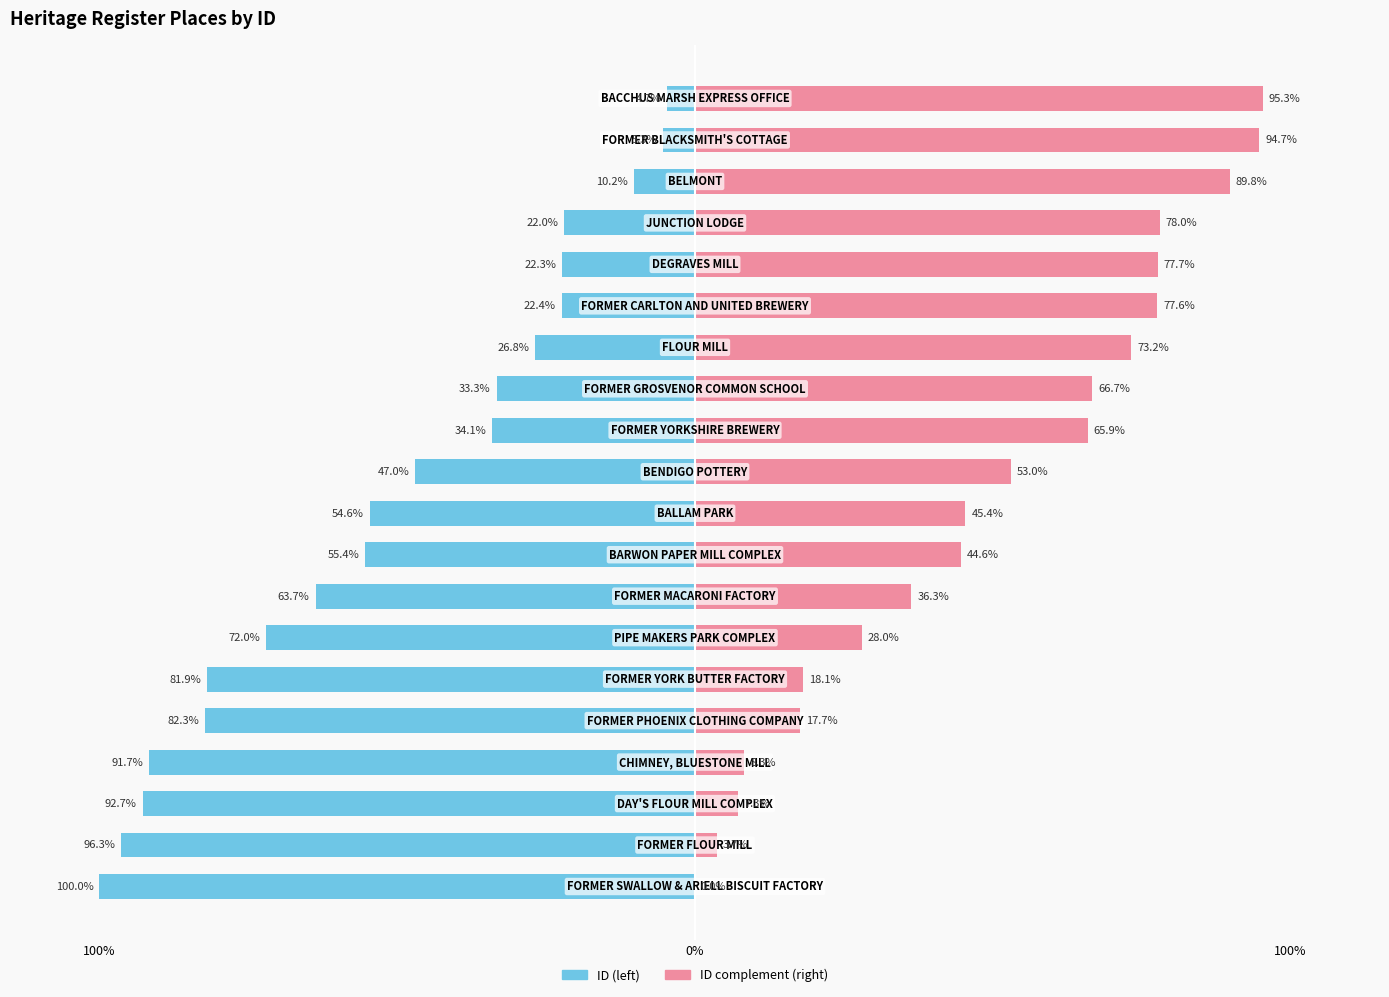

Which series has the widest spread of values?

ID (normalized left)